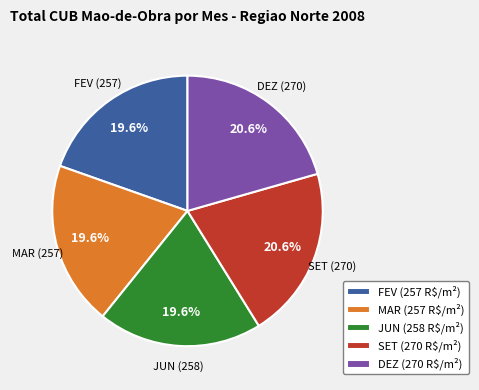

What portion of the pie excludes SET (270 R$/m²)?

79.4%